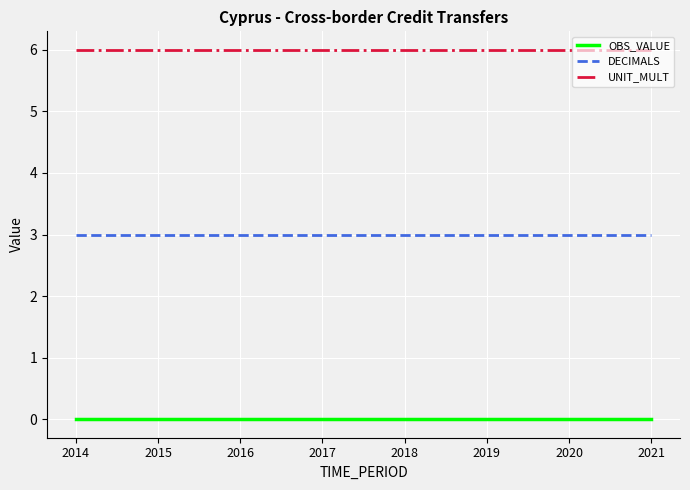

List the series in order of their peak value, highest first.

UNIT_MULT, DECIMALS, OBS_VALUE